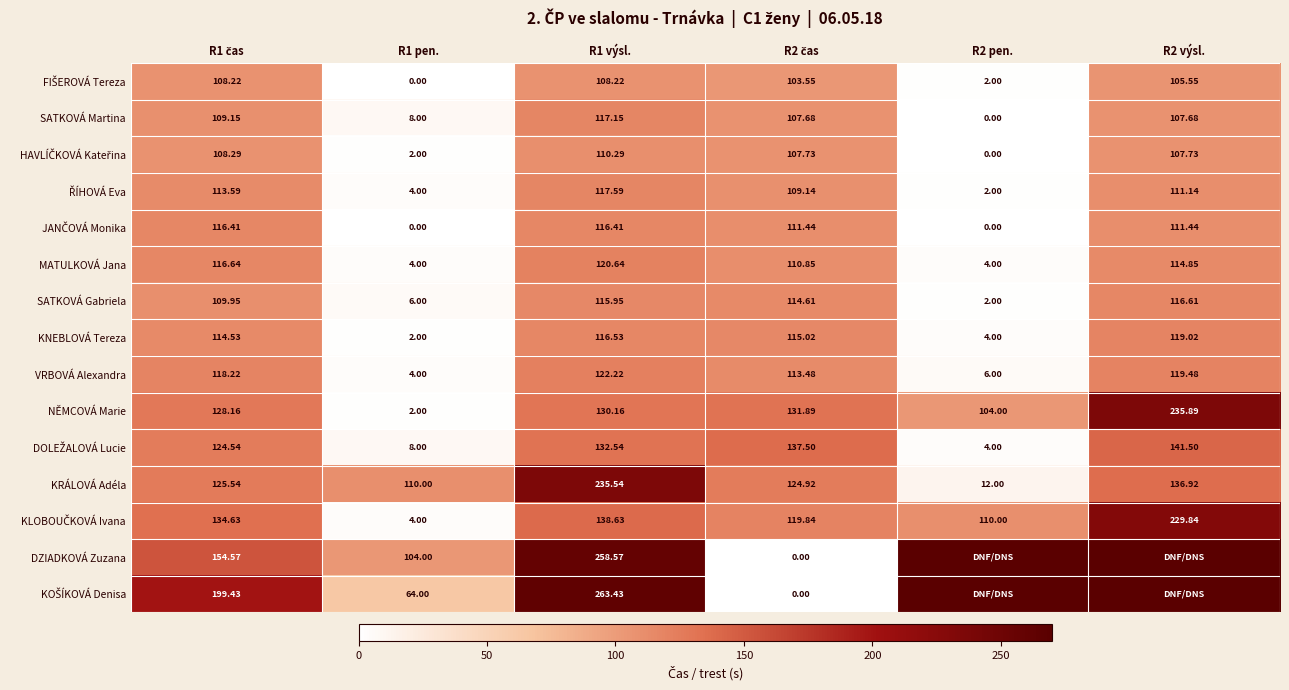

The value of NĚMCOVÁ Marie at R1 pen. is 2.0. True or false?

True